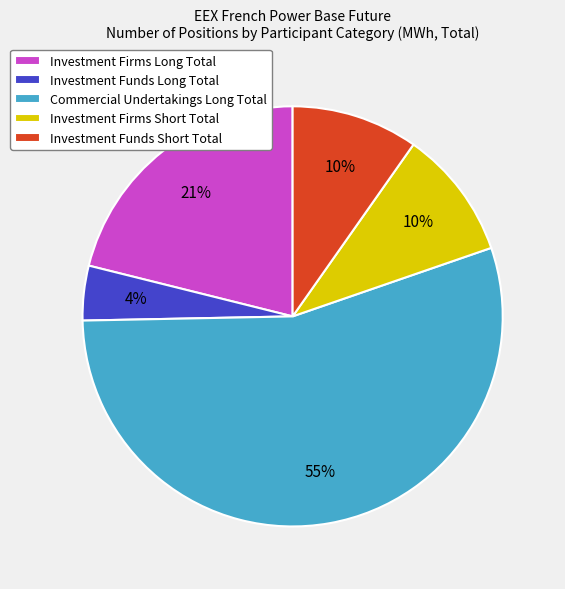

Is the sum of Investment Firms Short Total and Investment Funds Long Total greater than half?

No